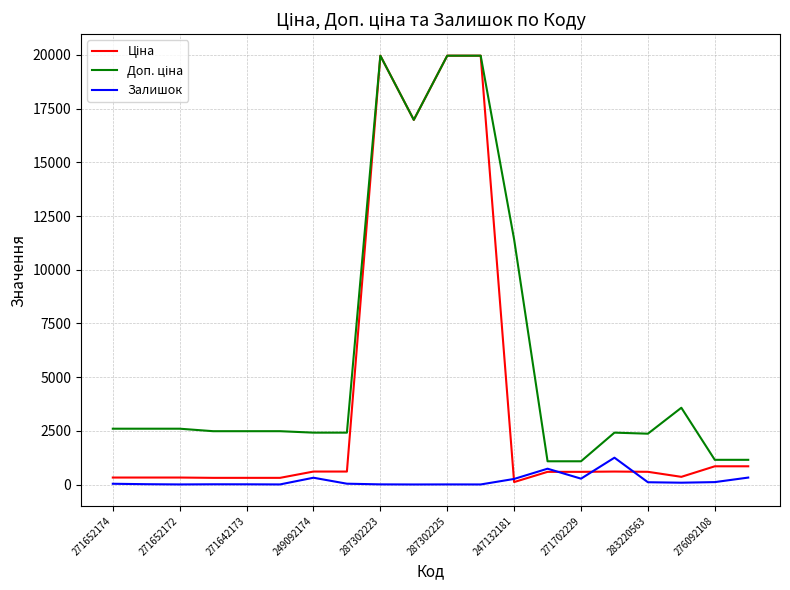

What is the maximum value shown in the chart?

19964.2